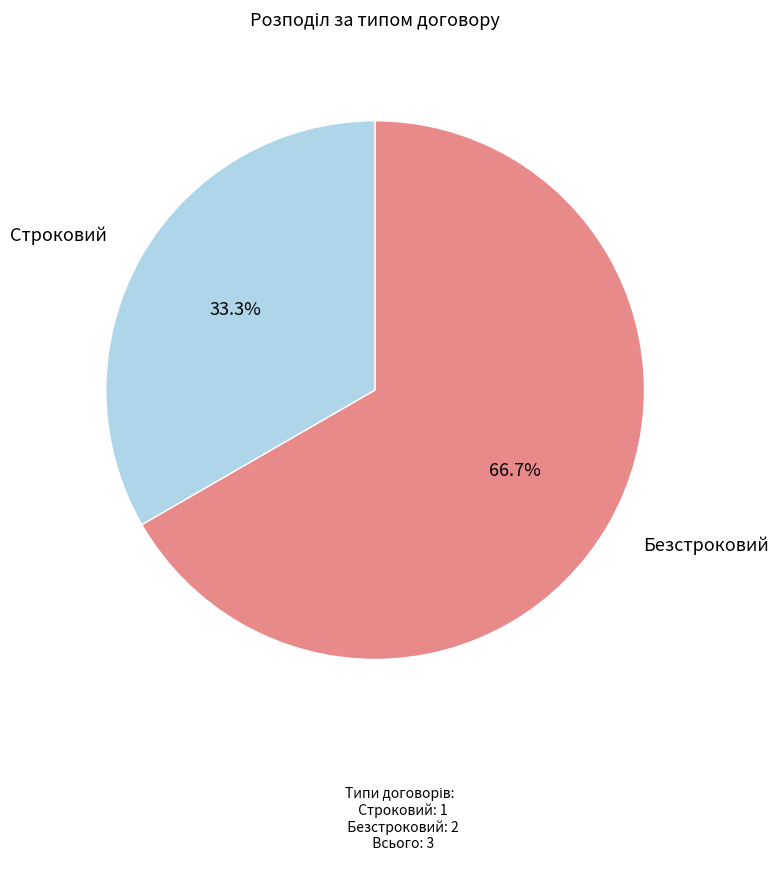

To the nearest percent, what is the difference between the largest and smallest slice percentages?

33%